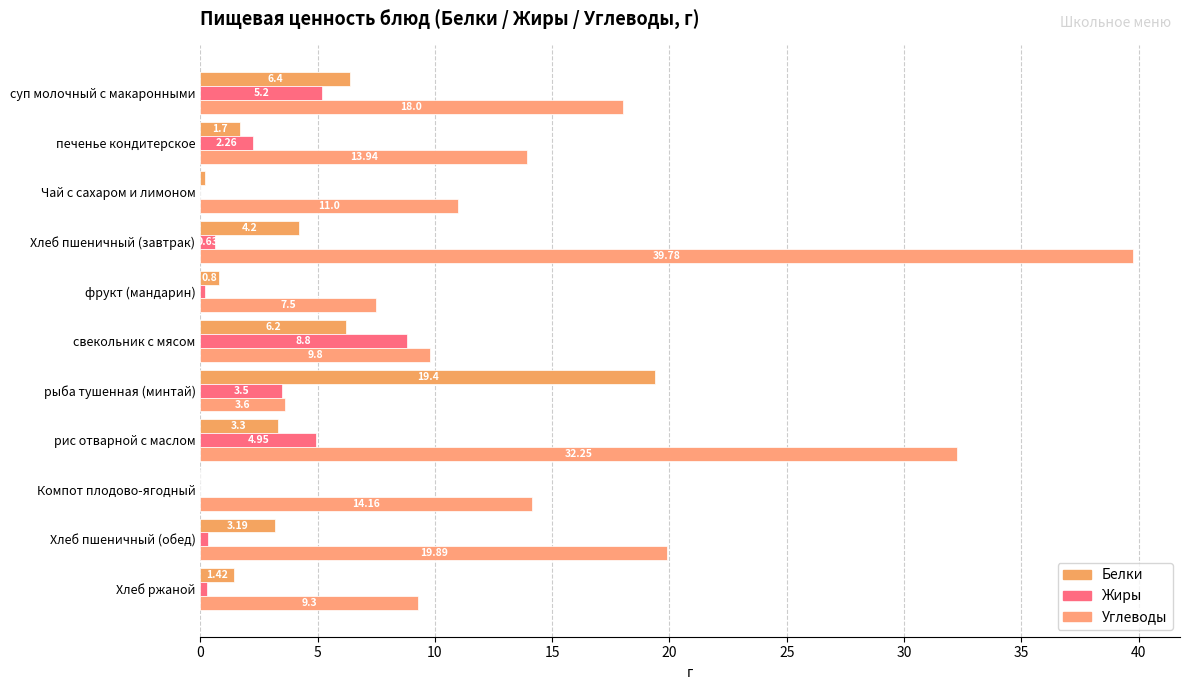

What are all the series names shown in the legend?

Белки, Жиры, Углеводы